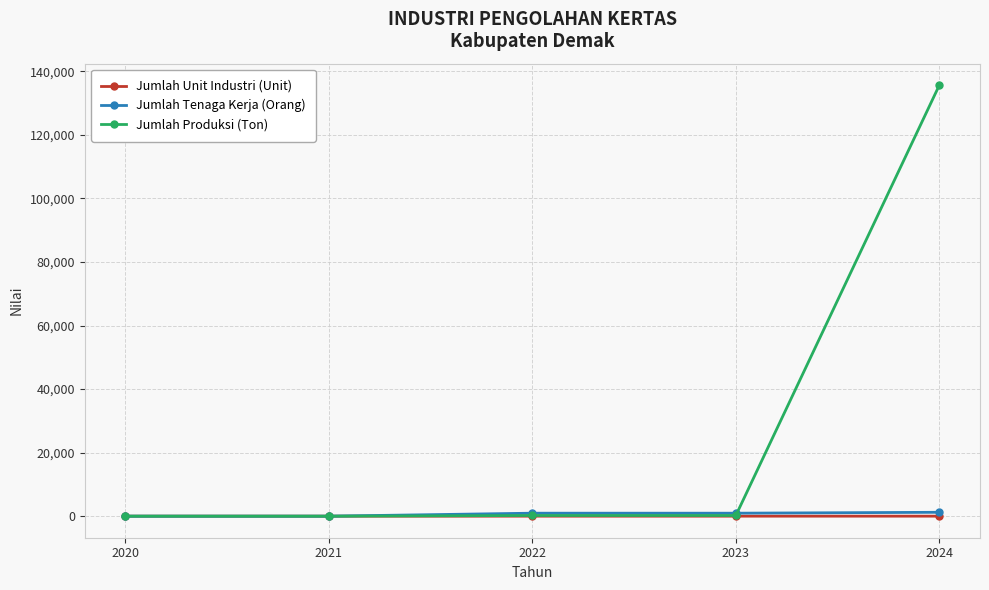

What is the maximum value shown in the chart?

135646.0